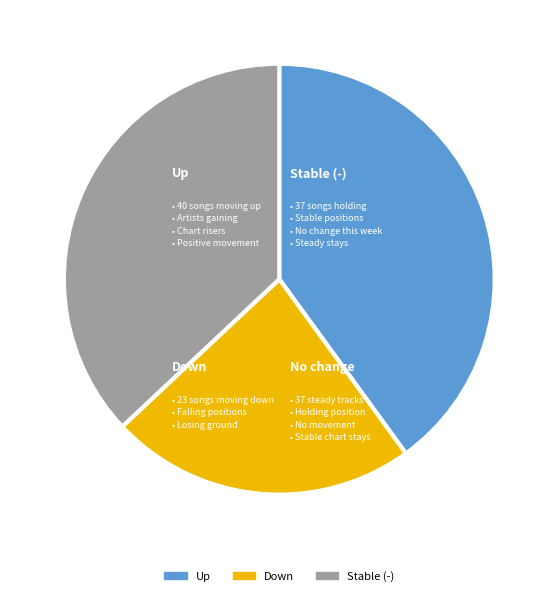

Is there a majority slice in this chart?

No